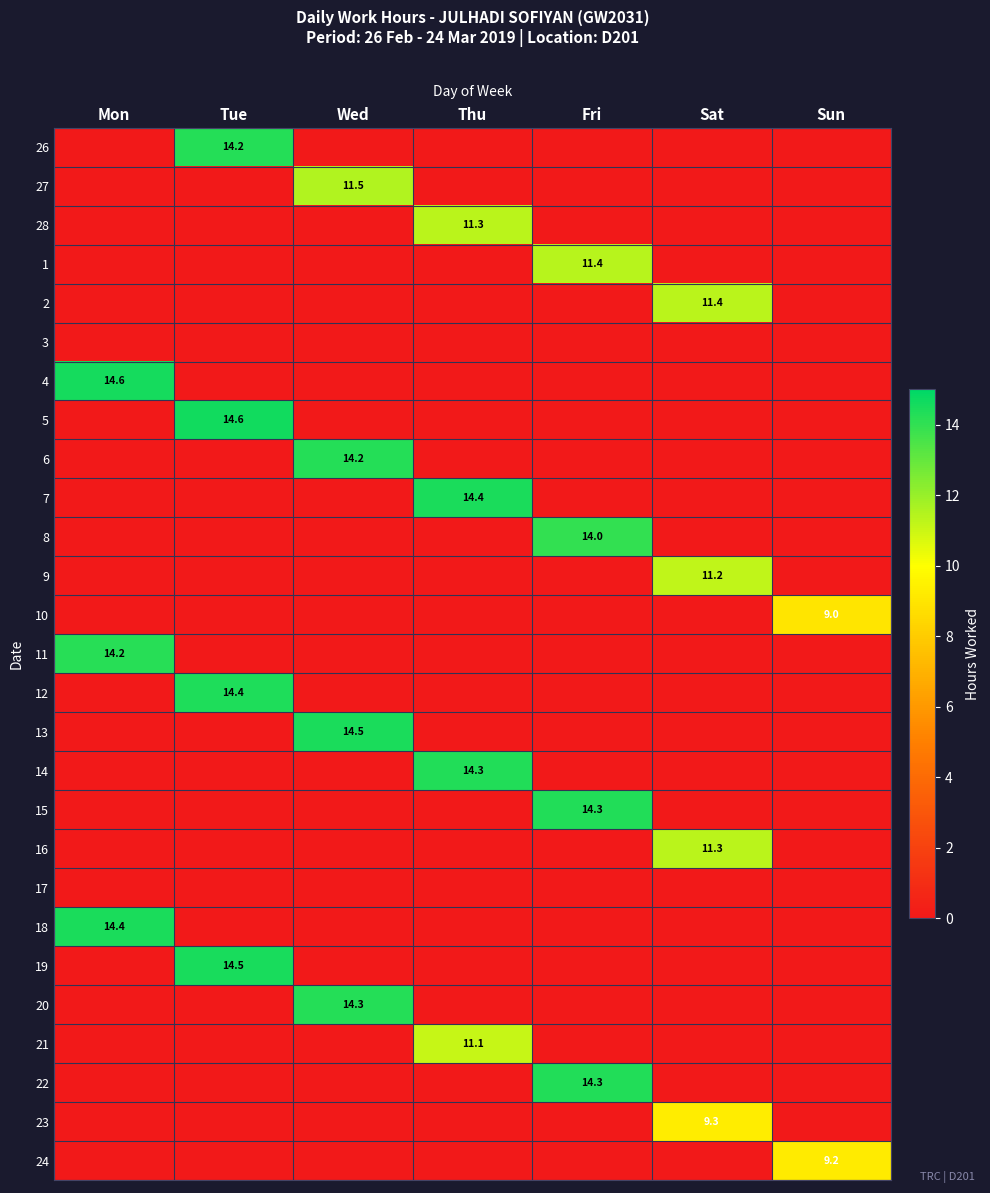

How many distinct data groups are displayed?

27